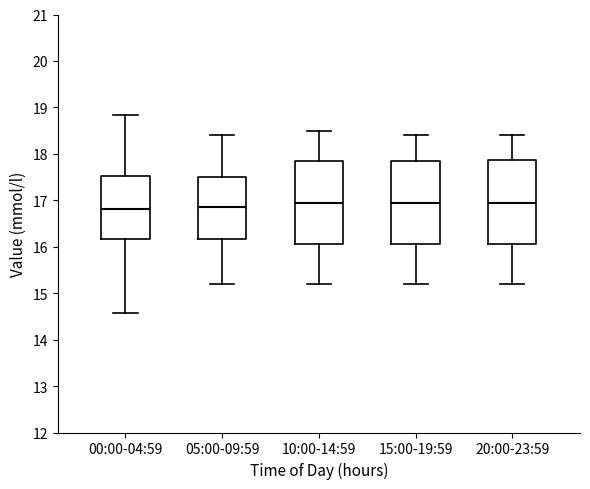

Reading left to right, transcribe this box plot: for each box, give where its median line is, the range the box spans, and where its two whiskers end, as read against the y-axis. The values are not printed on the chart, so give them approximately, as read against the axis.

00:00-04:59: median 16.8, box 16.2 to 17.5, whiskers 14.6 to 18.8
05:00-09:59: median 16.9, box 16.2 to 17.5, whiskers 15.2 to 18.4
10:00-14:59: median 17.0, box 16.1 to 17.9, whiskers 15.2 to 18.5
15:00-19:59: median 17.0, box 16.1 to 17.9, whiskers 15.2 to 18.4
20:00-23:59: median 17.0, box 16.1 to 17.9, whiskers 15.2 to 18.4